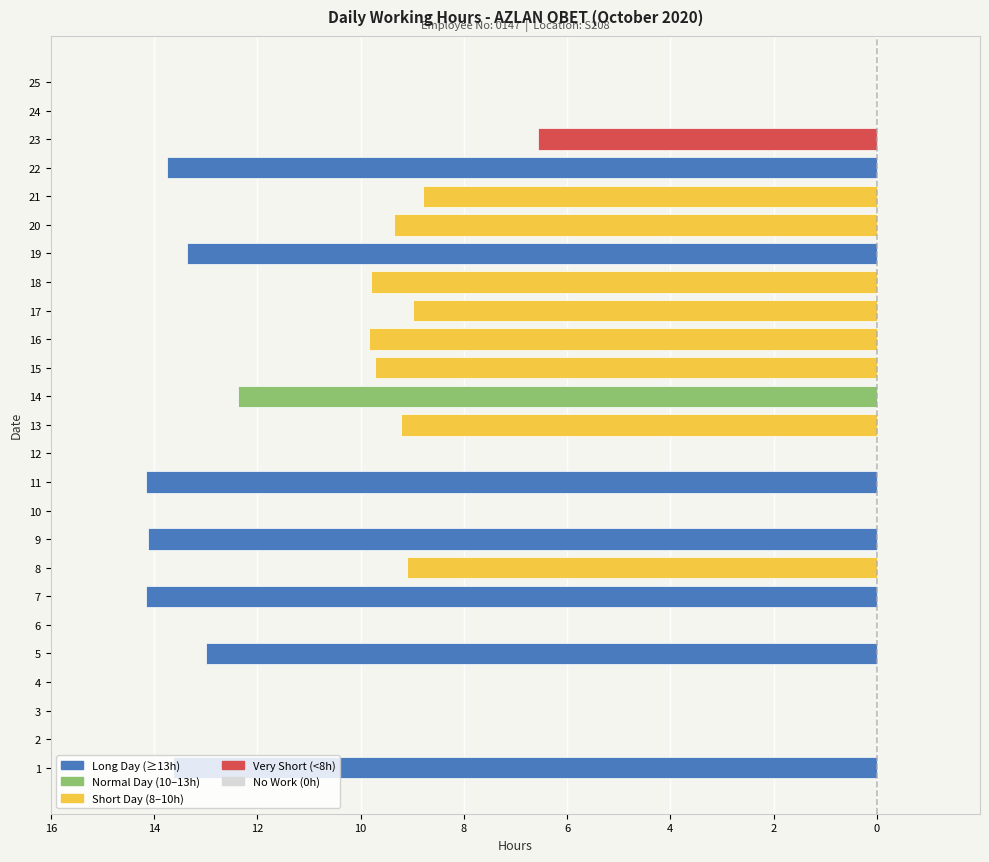

Are the bars horizontal?

Yes